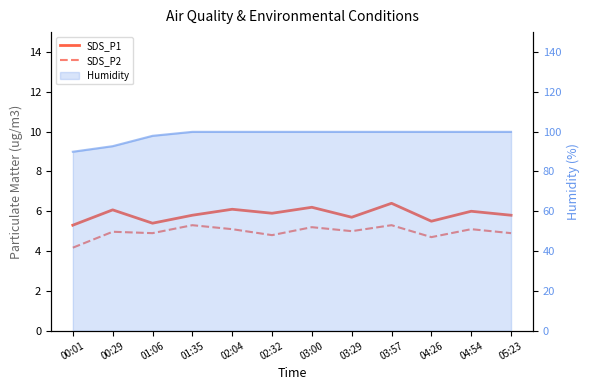

True or false: SDS_P2 and SDS_P1 cross at least once.

False